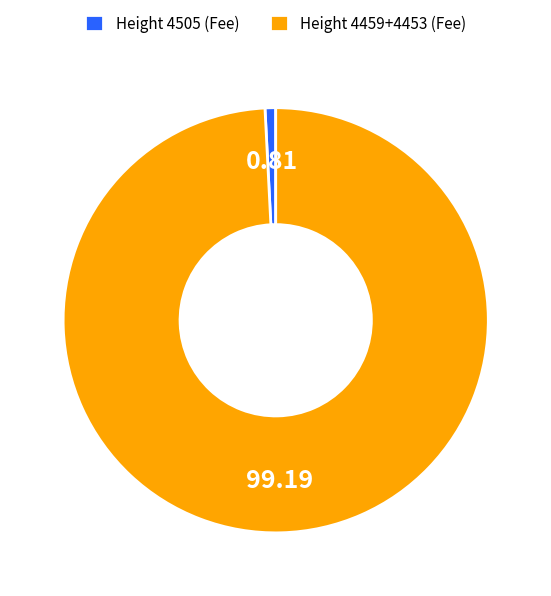

Rank the categories by value from highest to lowest.

Height 4459+4453 (Fee), Height 4505 (Fee)